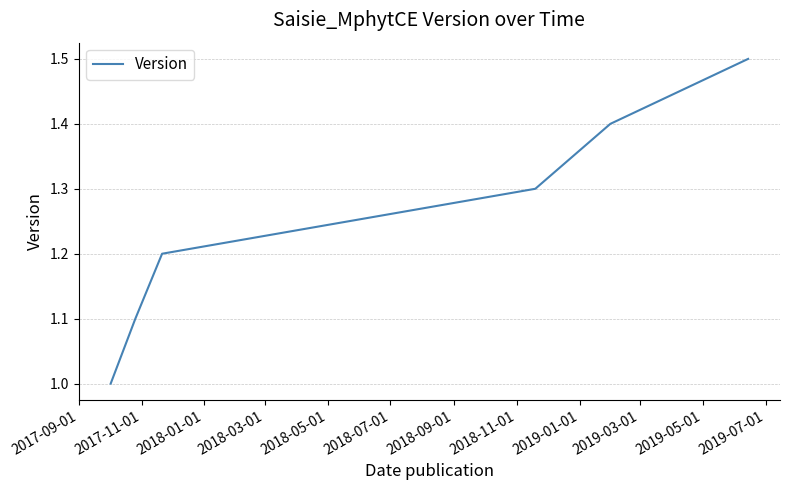

What is the sum of all values?

7.5